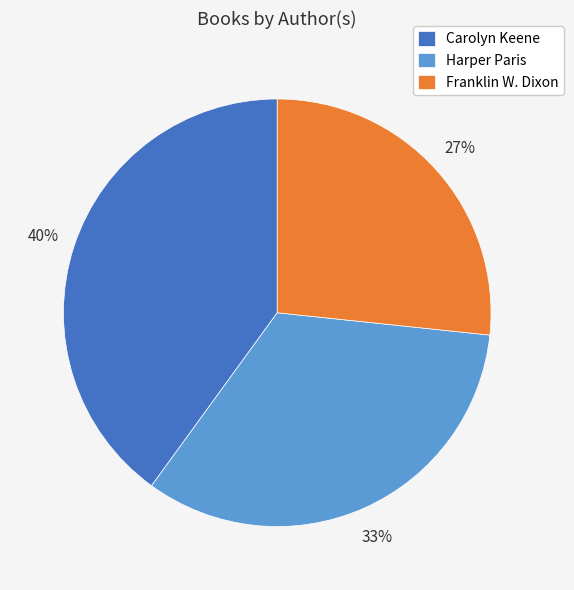

Does any single category account for the majority?

No